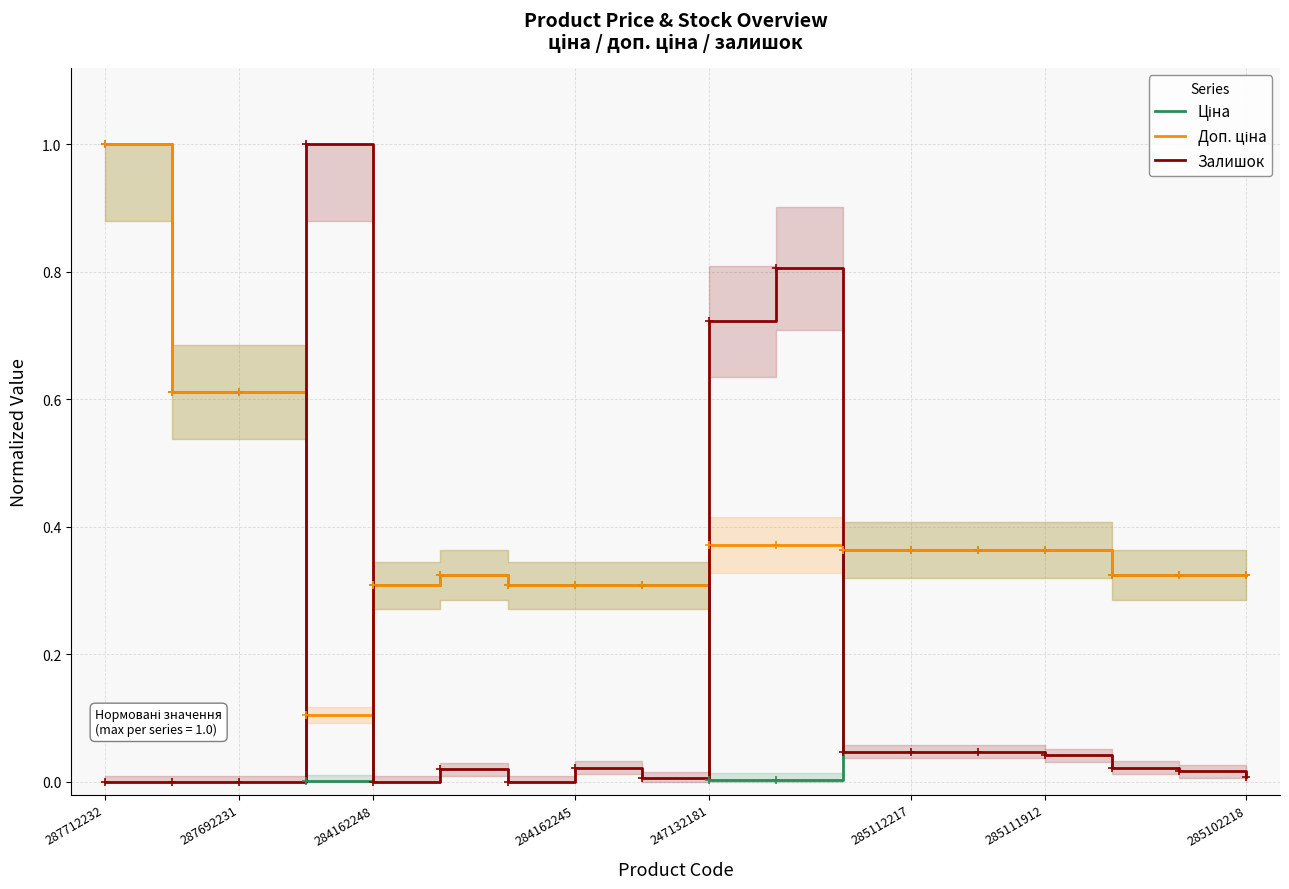

What is the average value of the Ціна series?

0.3